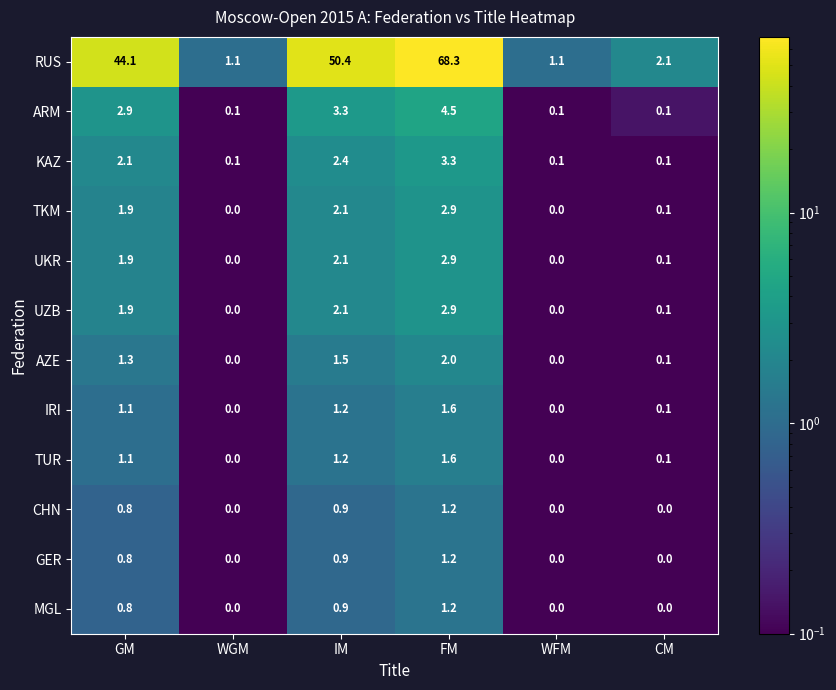

Which label corresponds to the largest value in the chart?

FM